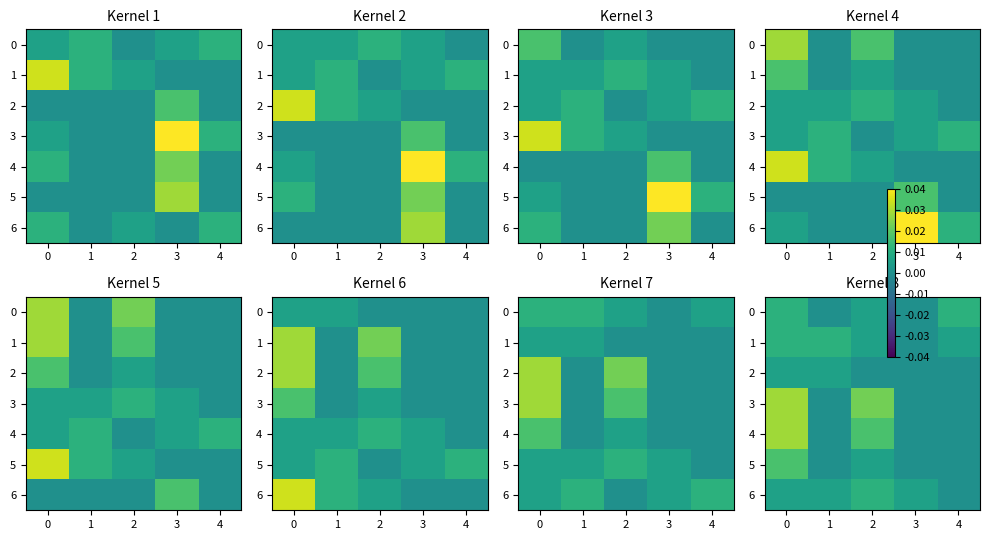

True or false: 6 has a value of 0.0 at 2.

True